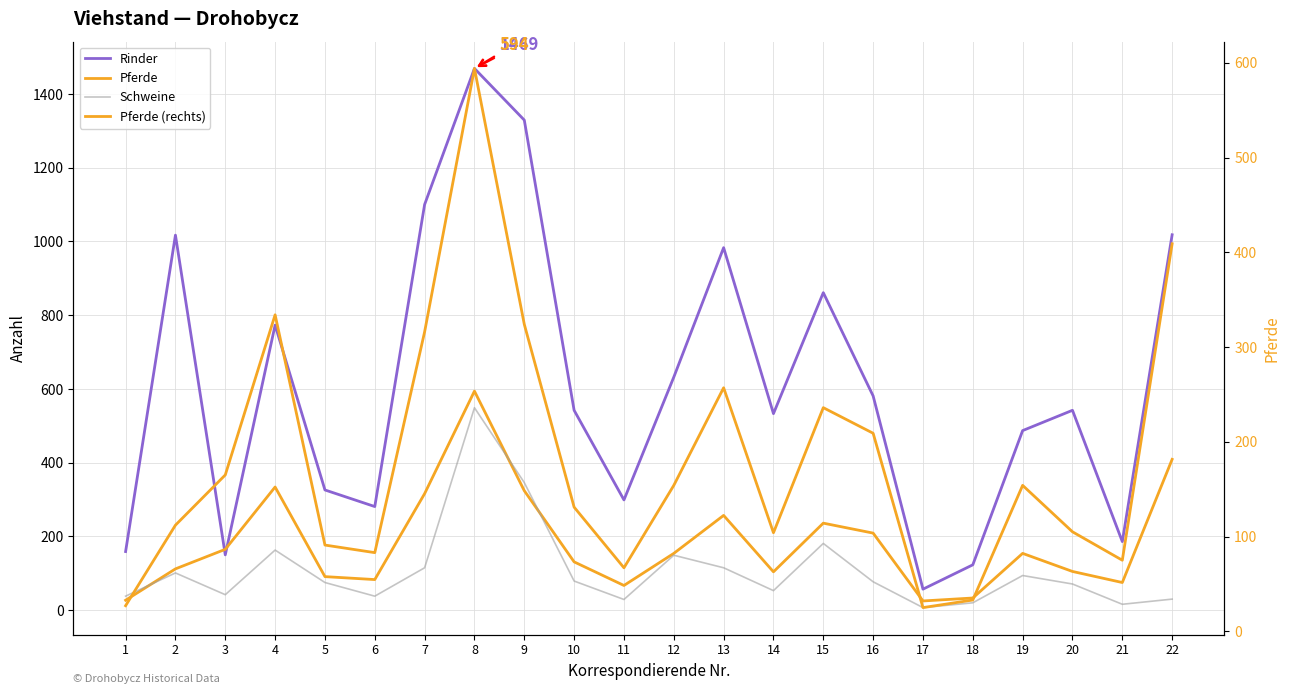

Which series changed the most between 2 and 14?

Rinder